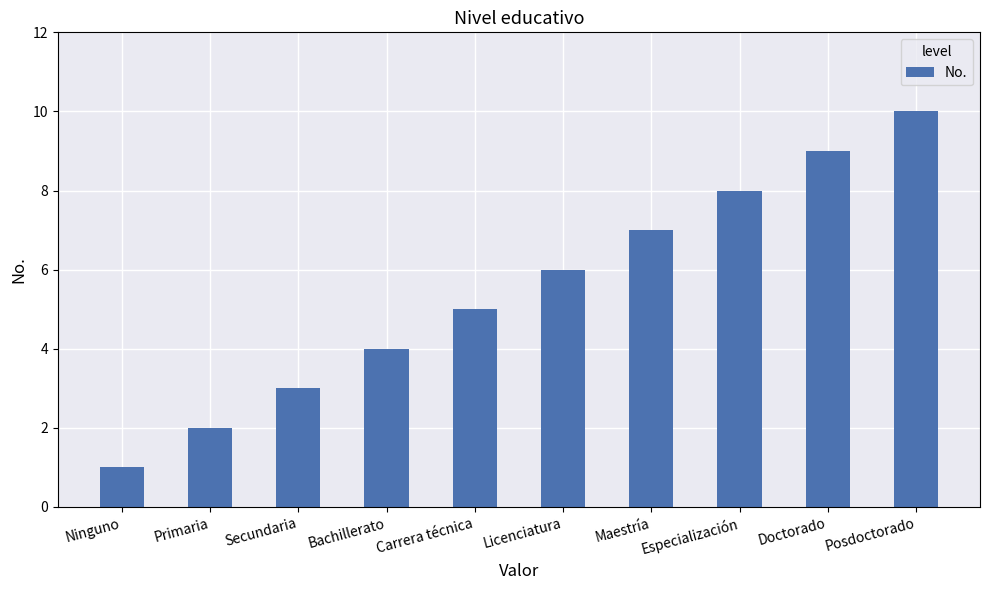

The chart shows a value of 5 at Carrera técnica. True or false?

True